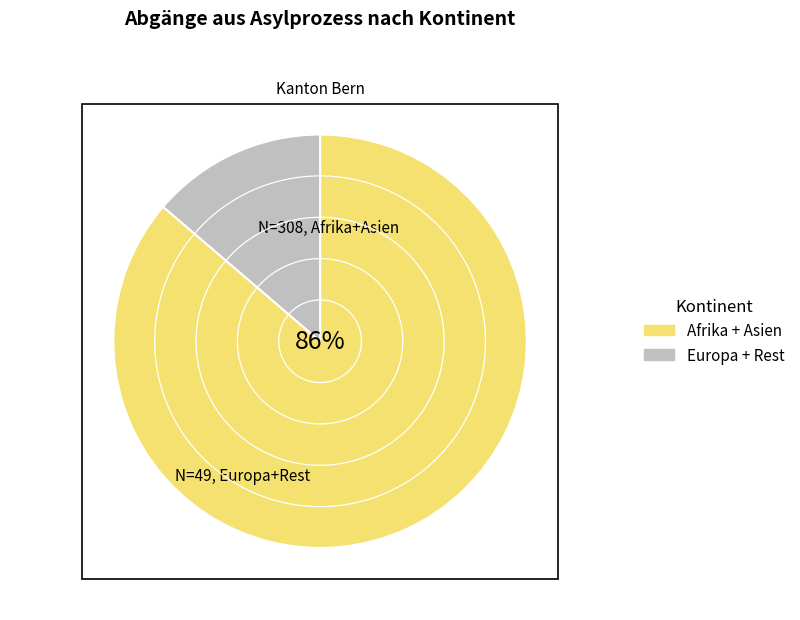

True or false: Herkunft unbekannt accounts for 13% of the total.

False